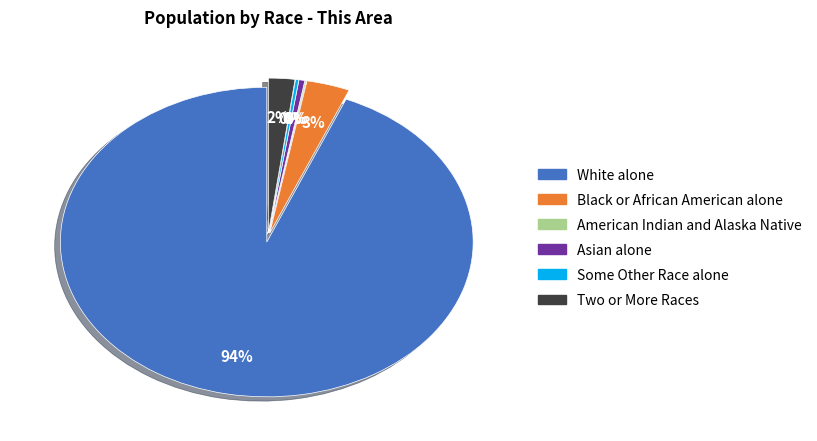

Is the sum of Asian alone and Two or More Races greater than half?

No